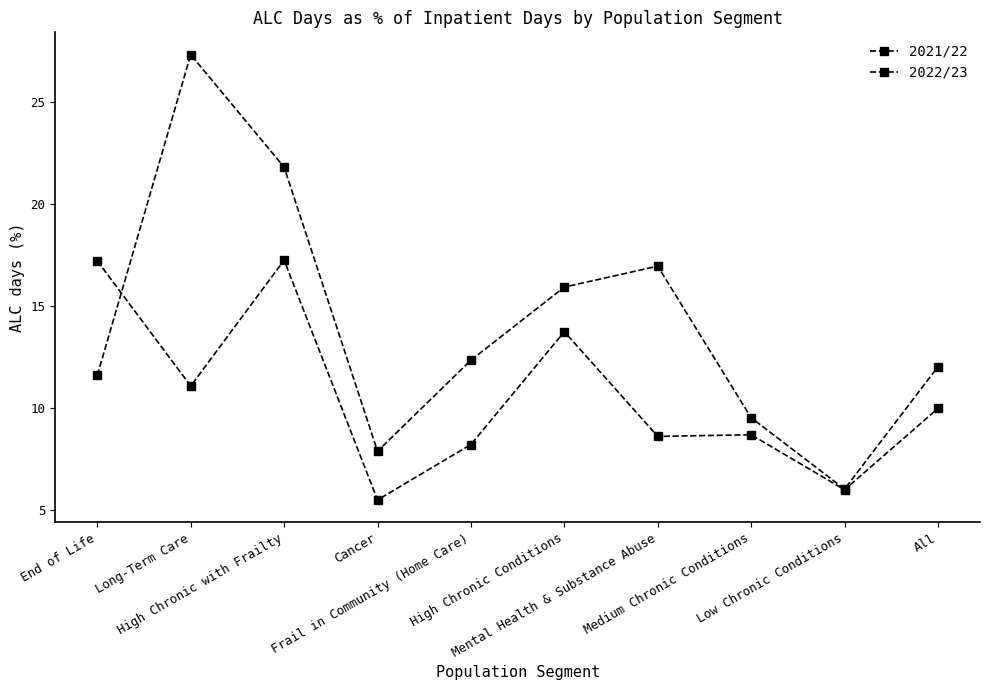

What is the sum of the 2022/23 values at Cancer and Medium Chronic Conditions?

17.4